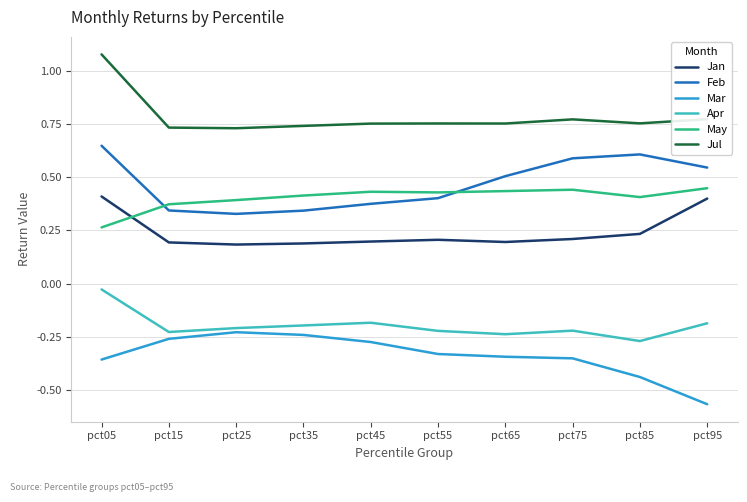

How many series are shown in this chart?

6